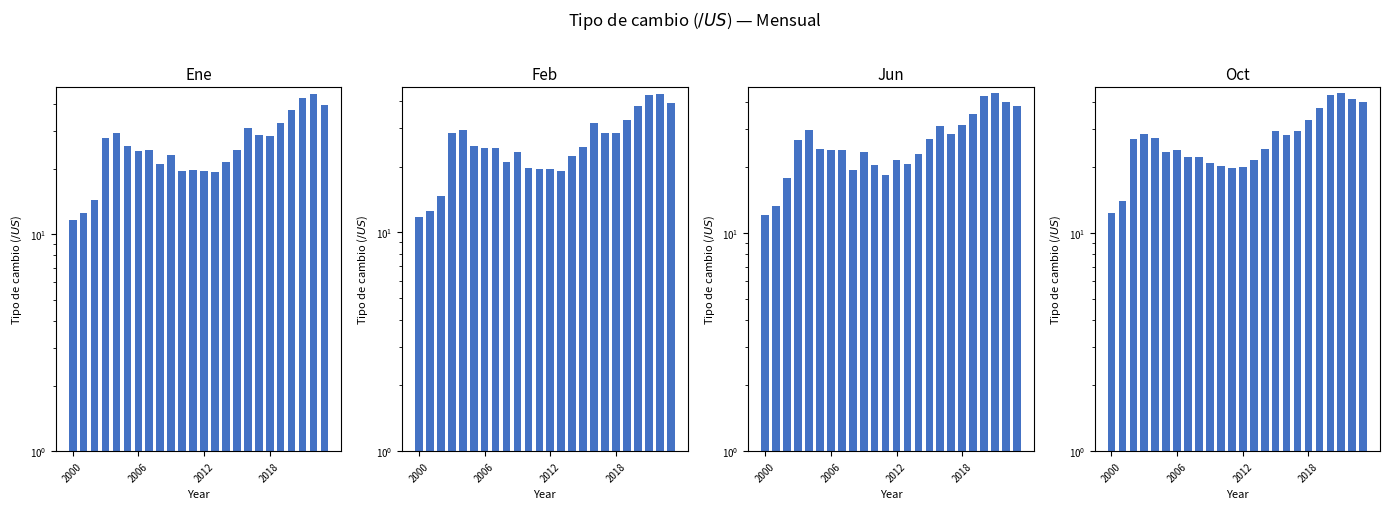

Between 4 and 8, which series saw the biggest shift?

Jun